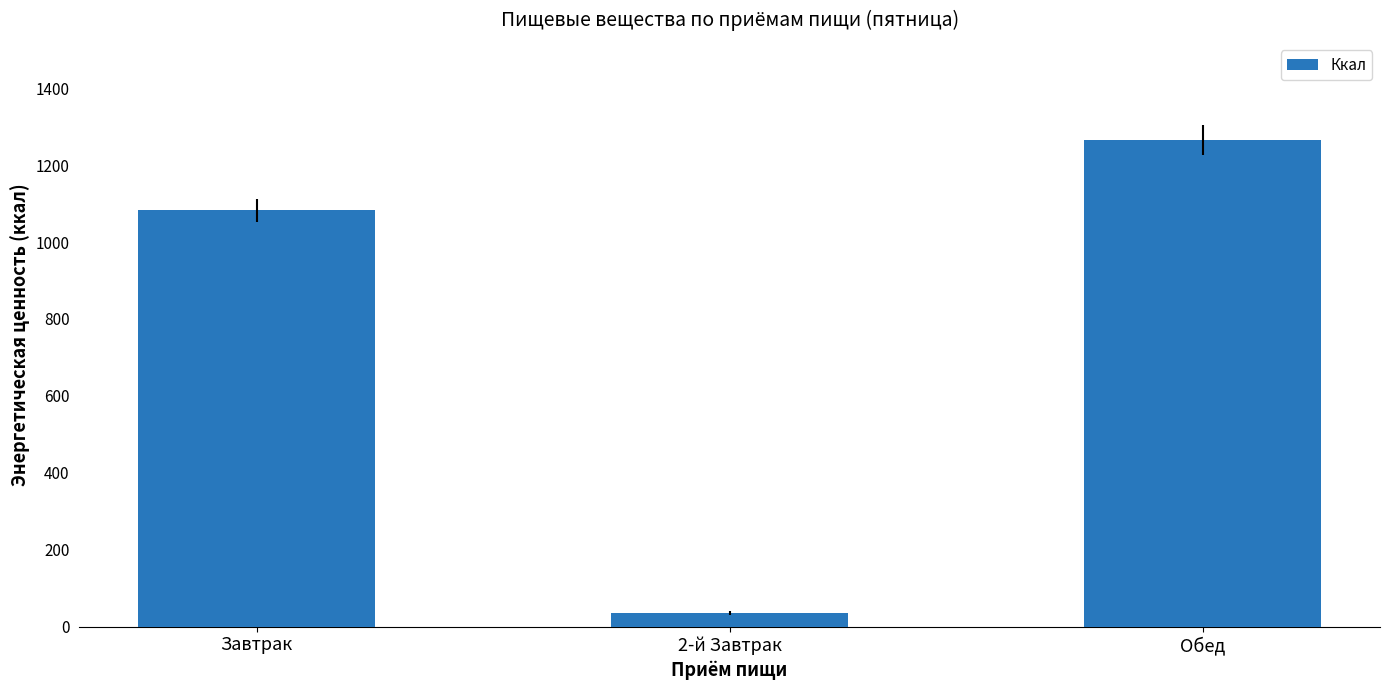

What is the difference between the maximum and minimum values?

1230